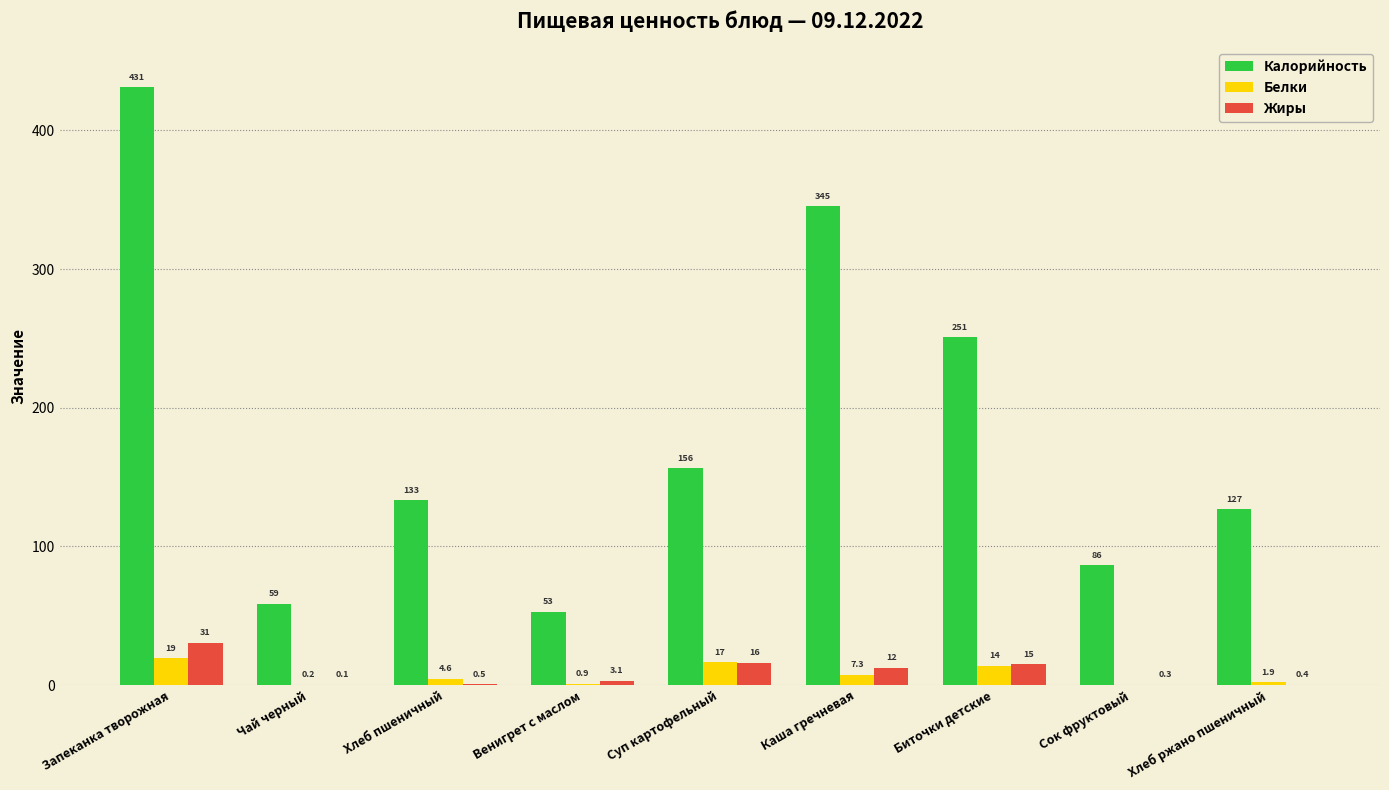

Are the bars grouped side by side (vs. stacked)?

Yes